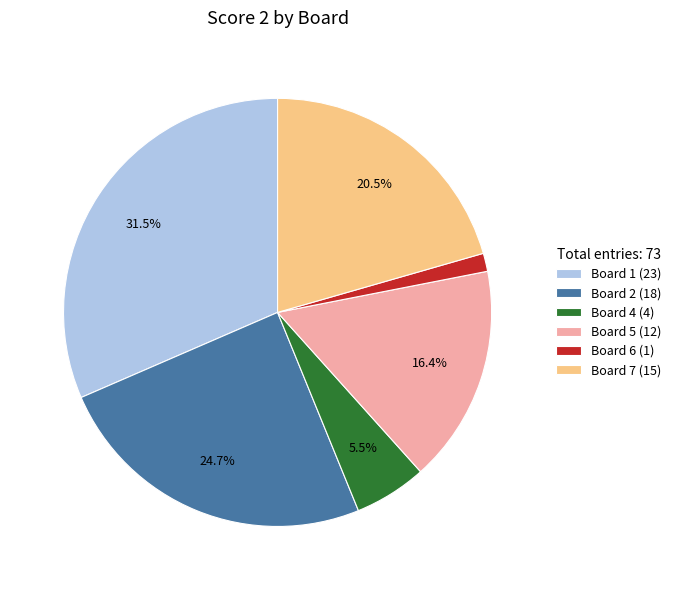

To the nearest percent, what is the difference between the largest and smallest slice percentages?

30%